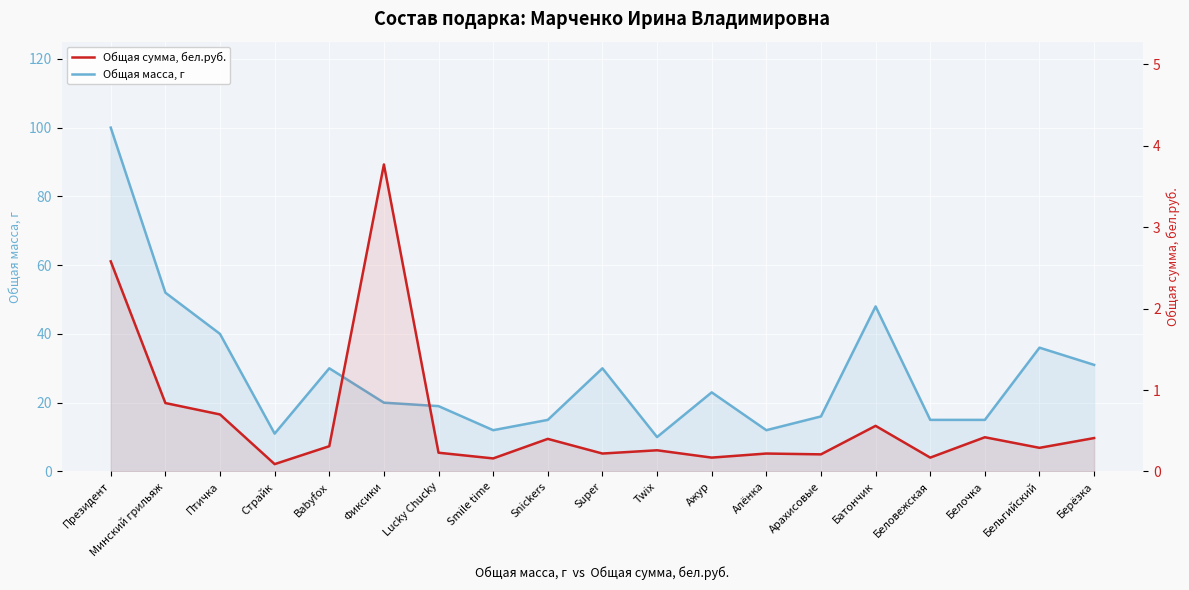

Reading left to right, transcribe all the data shown in this chart.

Общая масса, г: 100.0	52.0	40.0	11.0	30.0	20.0	19.0	12.0	15.0	30.0	10.0	23.0	12.0	16.0	48.0	15.0	15.0	36.0	31.0
Общая сумма, бел.руб.: 2.6	0.8	0.7	0.1	0.3	3.8	0.2	0.2	0.4	0.2	0.3	0.2	0.2	0.2	0.6	0.2	0.4	0.3	0.4